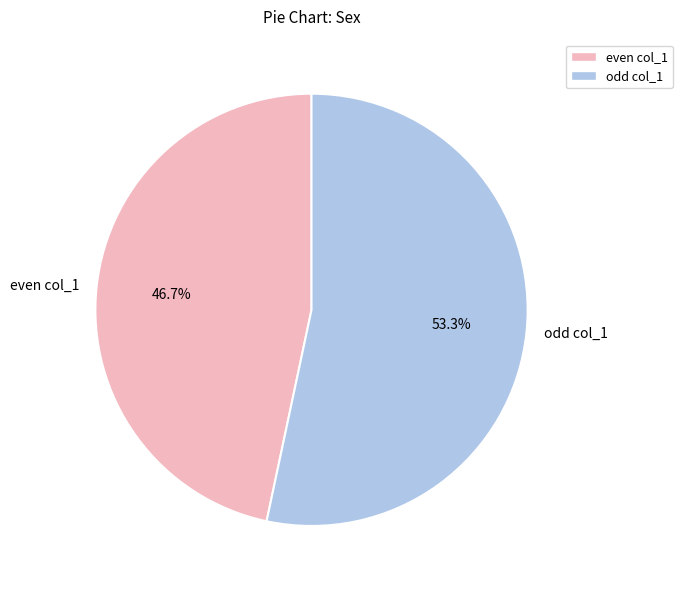

Rank the categories by value from highest to lowest.

odd col_1, even col_1